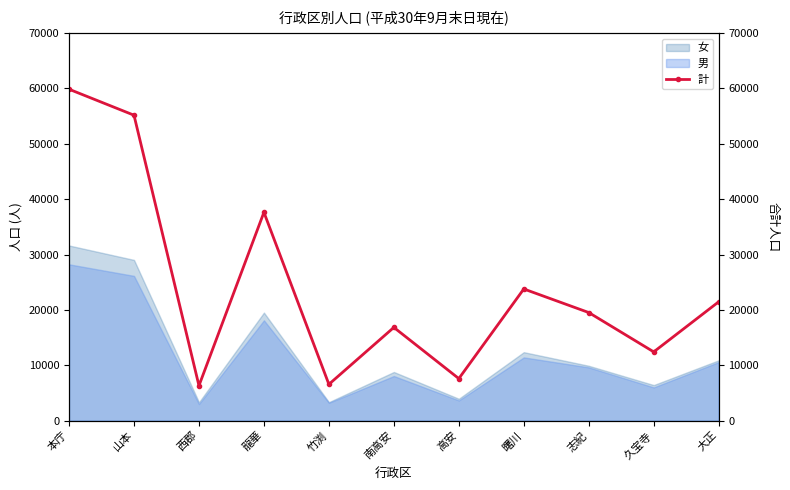

What is the label of the 8th point from the right?

龍華